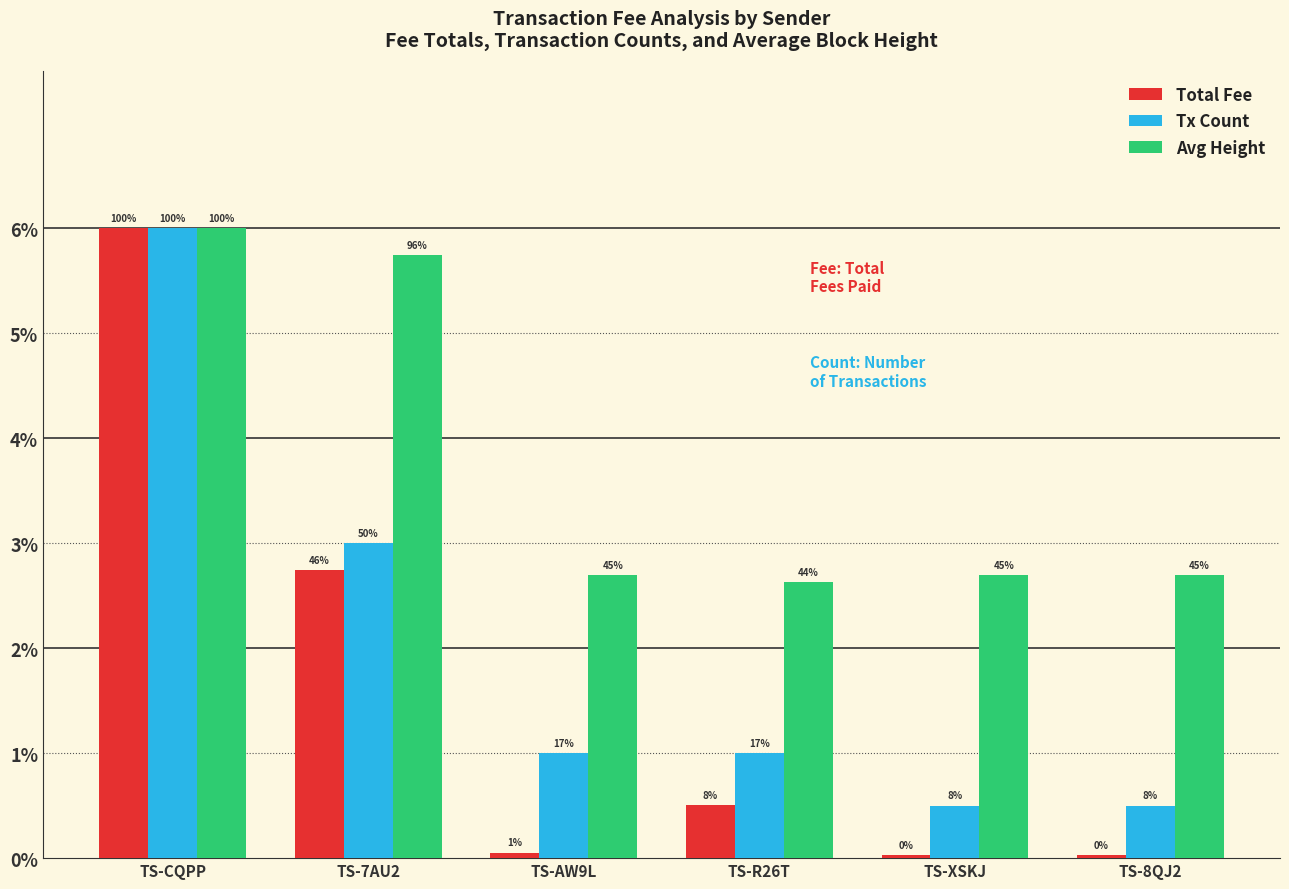

What value does the Tx Count series have at TS-7AU2?

3.0